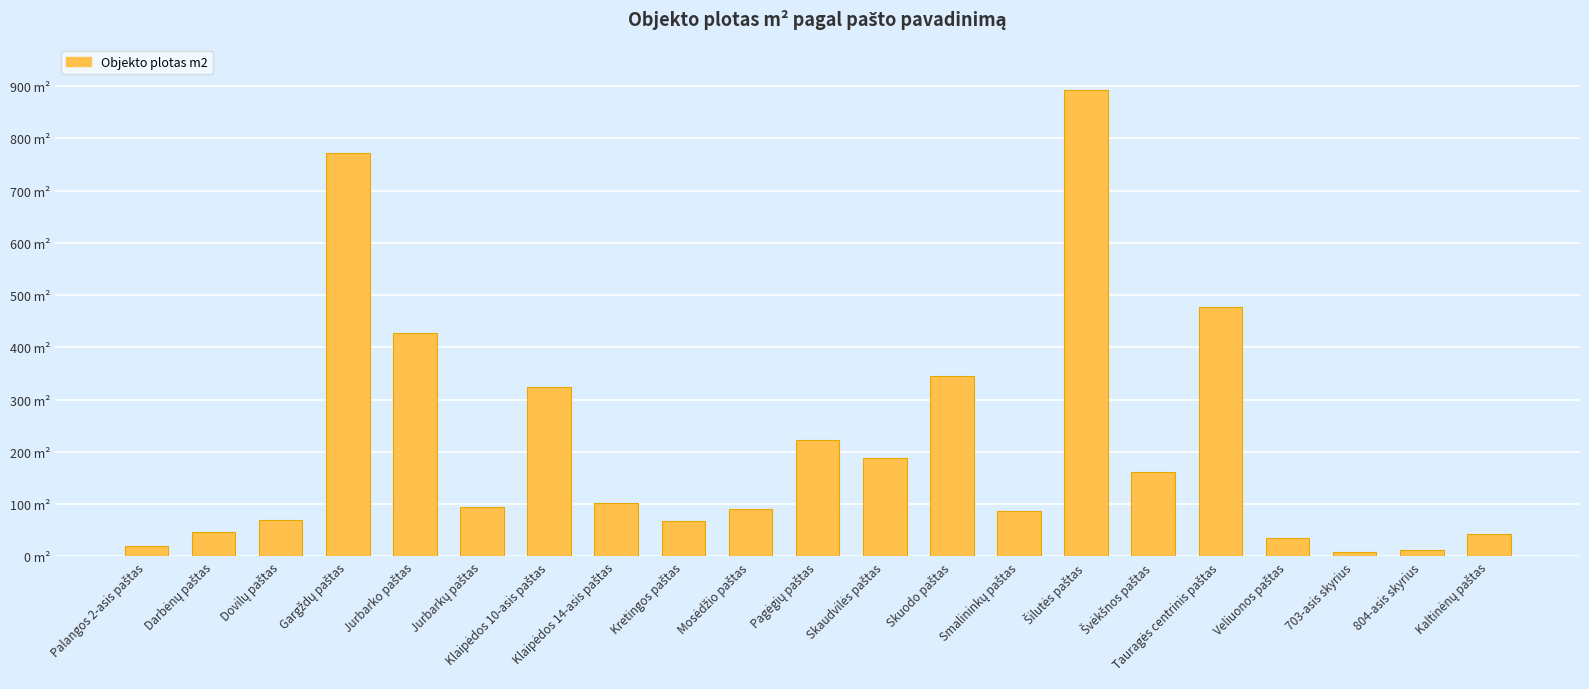

Rank the categories by value from highest to lowest.

Šilutės paštas, Gargždų paštas, Tauragės centrinis paštas, Jurbarko paštas, Skuodo paštas, Klaipėdos 10-asis paštas, Pagėgių paštas, Skaudvilės paštas, Švėkšnos paštas, Klaipėdos 14-asis paštas, Jurbarkų paštas, Mosėdžio paštas, Smalininkų paštas, Dovilų paštas, Kretingos paštas, Darbėnų paštas, Kaltinėnų paštas, Veliuonos paštas, Palangos 2-asis paštas, 804-asis skyrius, 703-asis skyrius